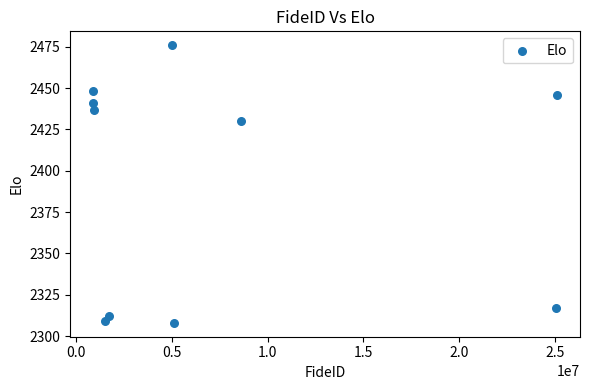

What Y value in the scatter plot is closest to 2392?

2430